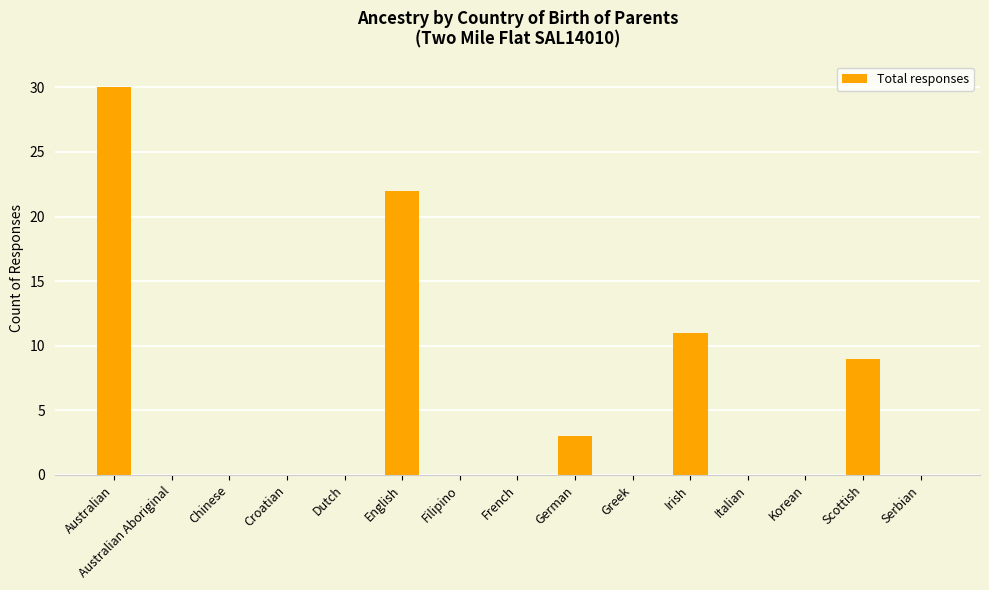

The value at Croatian is 0. True or false?

True